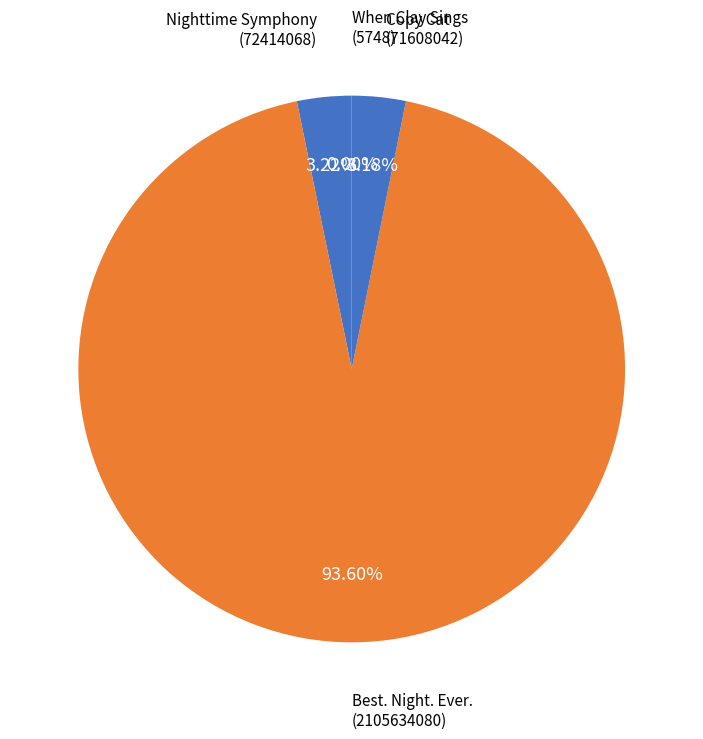

Is there a majority slice in this chart?

Yes